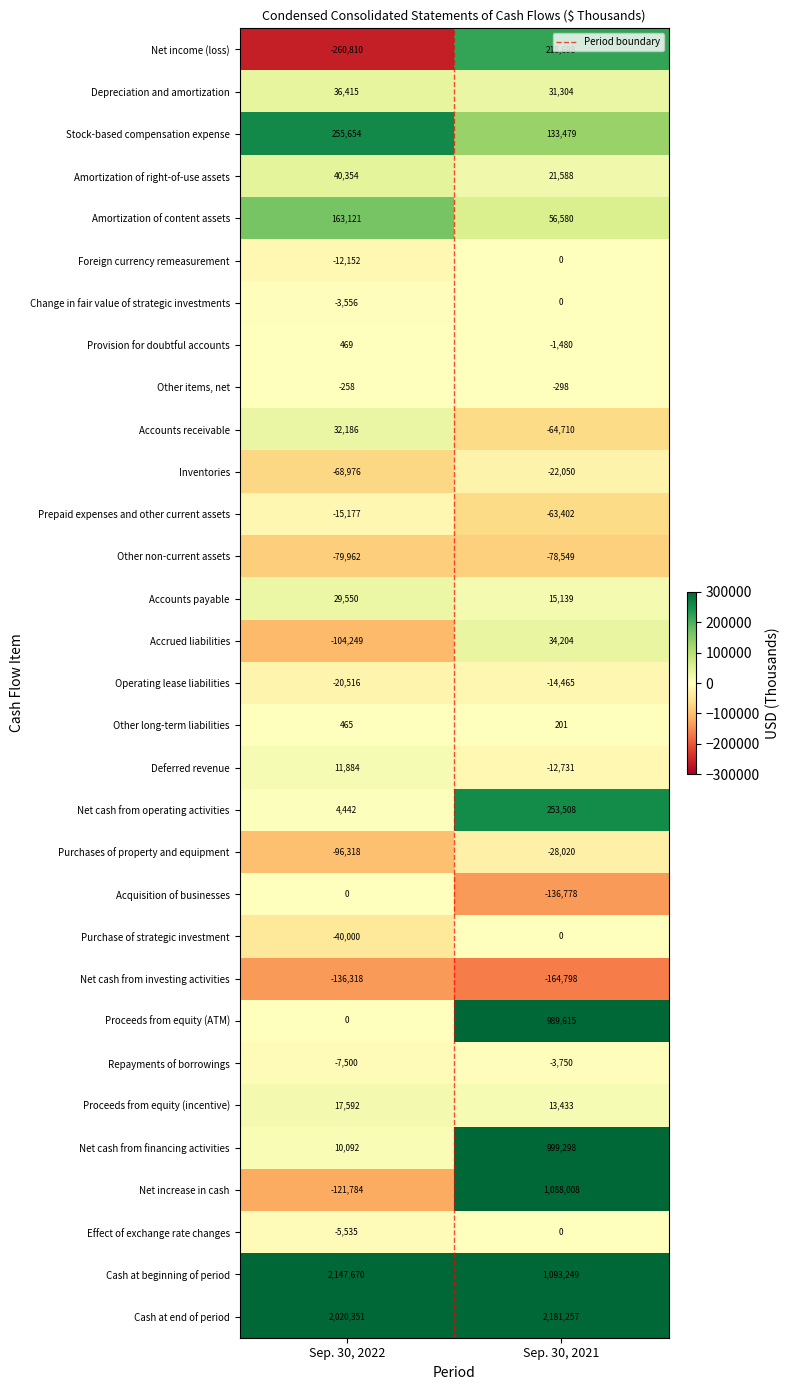

What is the sum of all Net cash from operating activities values?

257950